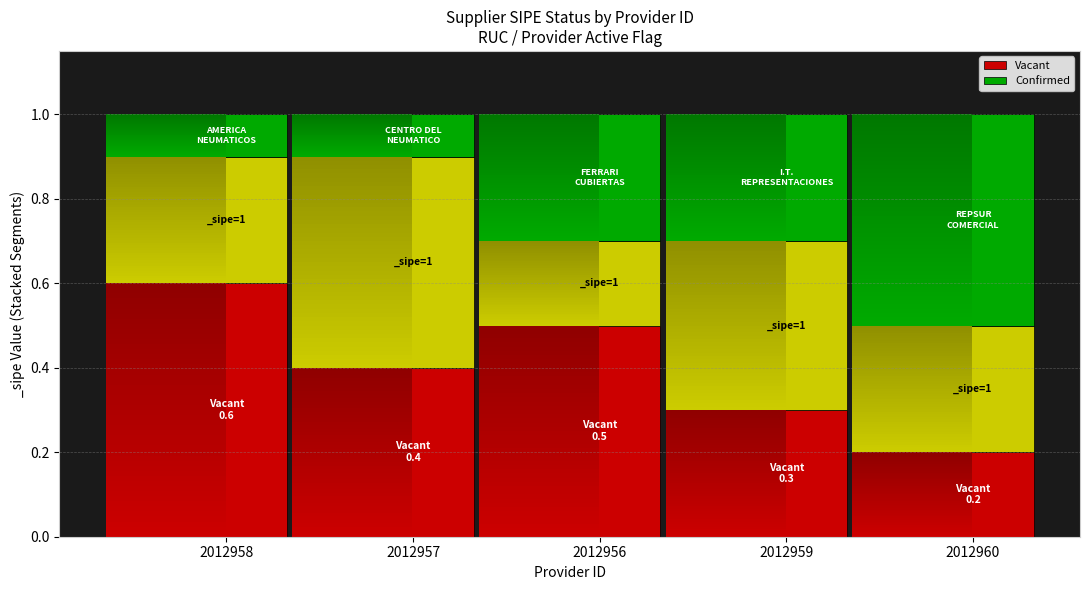

At which label does Vacant reach its minimum?

2012960